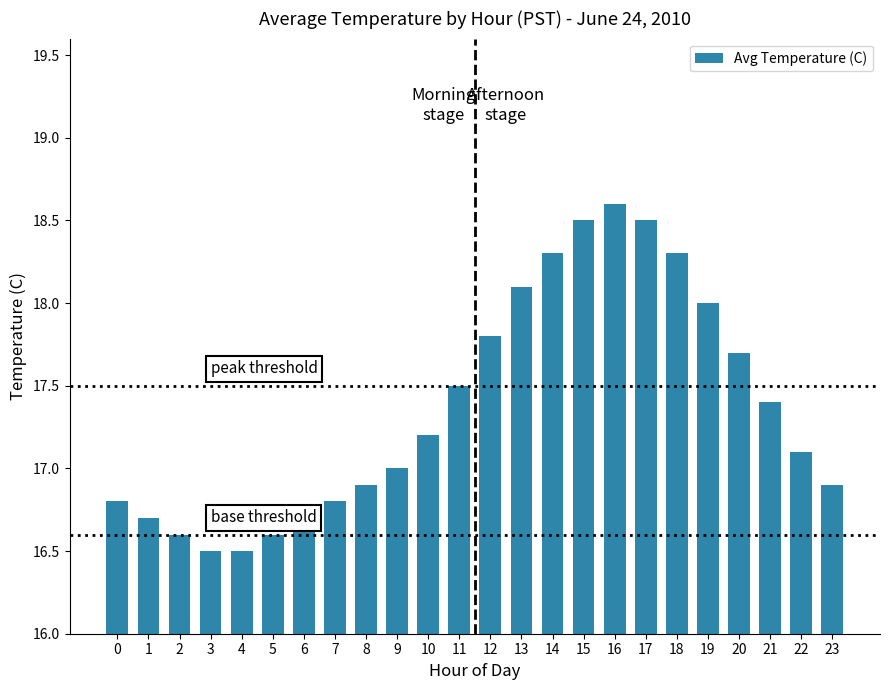

What is the difference between the values at 15 and 1?

1.8